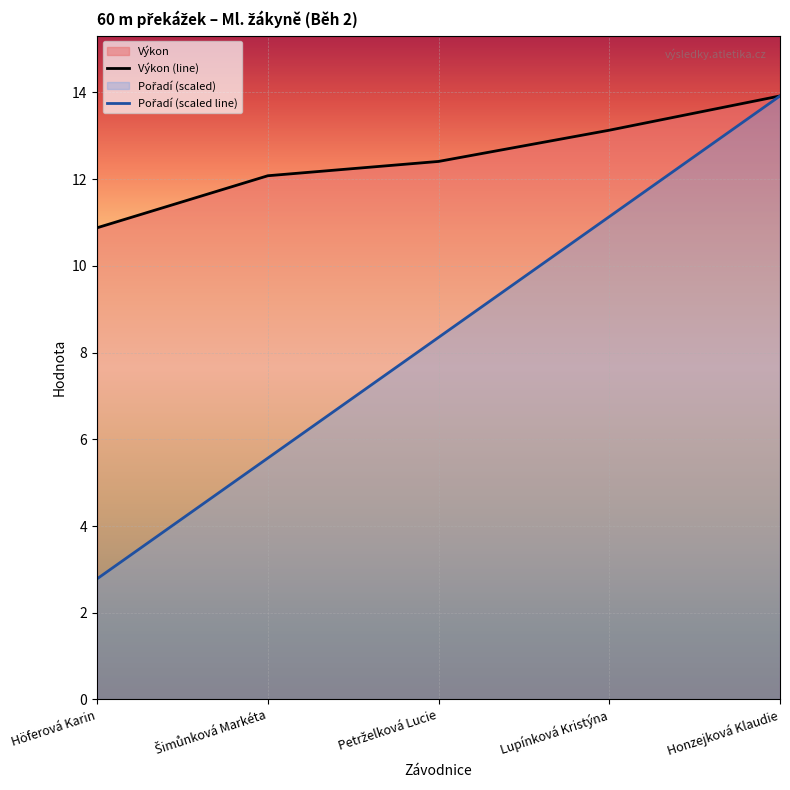

Rank the series by their average value, from lowest to highest.

Pořadí (scaled line), Výkon (line)